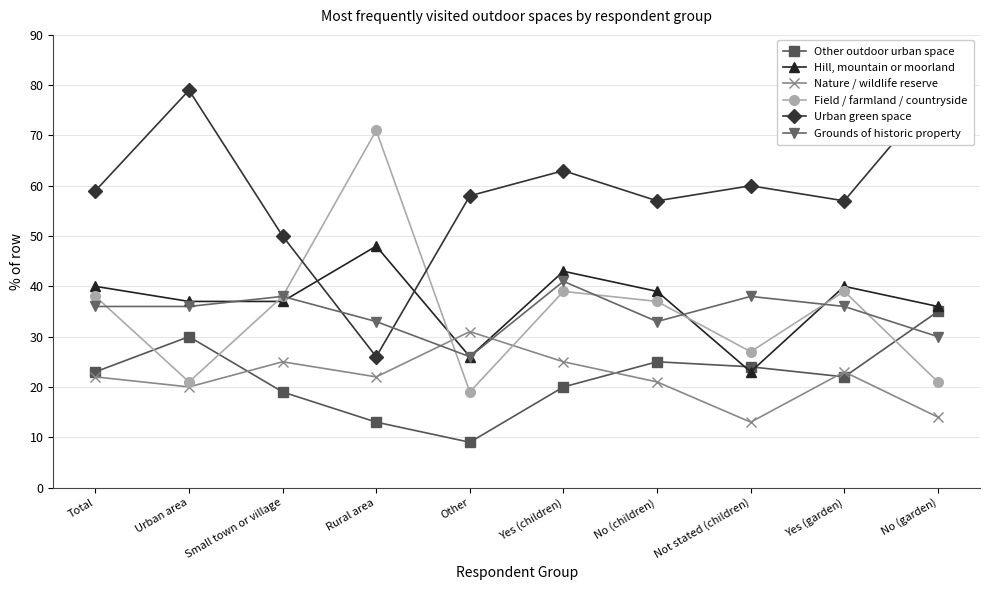

Reading right to left, transcribe all the data shown in this chart.

Other outdoor urban space: No (garden)=35	Yes (garden)=22	Not stated (children)=24	No (children)=25	Yes (children)=20	Other=9	Rural area=13	Small town or village=19	Urban area=30	Total=23
Hill, mountain or moorland: No (garden)=36	Yes (garden)=40	Not stated (children)=23	No (children)=39	Yes (children)=43	Other=26	Rural area=48	Small town or village=37	Urban area=37	Total=40
Nature / wildlife reserve: No (garden)=14	Yes (garden)=23	Not stated (children)=13	No (children)=21	Yes (children)=25	Other=31	Rural area=22	Small town or village=25	Urban area=20	Total=22
Field / farmland / countryside: No (garden)=21	Yes (garden)=39	Not stated (children)=27	No (children)=37	Yes (children)=39	Other=19	Rural area=71	Small town or village=38	Urban area=21	Total=38
Urban green space: No (garden)=79	Yes (garden)=57	Not stated (children)=60	No (children)=57	Yes (children)=63	Other=58	Rural area=26	Small town or village=50	Urban area=79	Total=59
Grounds of historic property: No (garden)=30	Yes (garden)=36	Not stated (children)=38	No (children)=33	Yes (children)=41	Other=26	Rural area=33	Small town or village=38	Urban area=36	Total=36